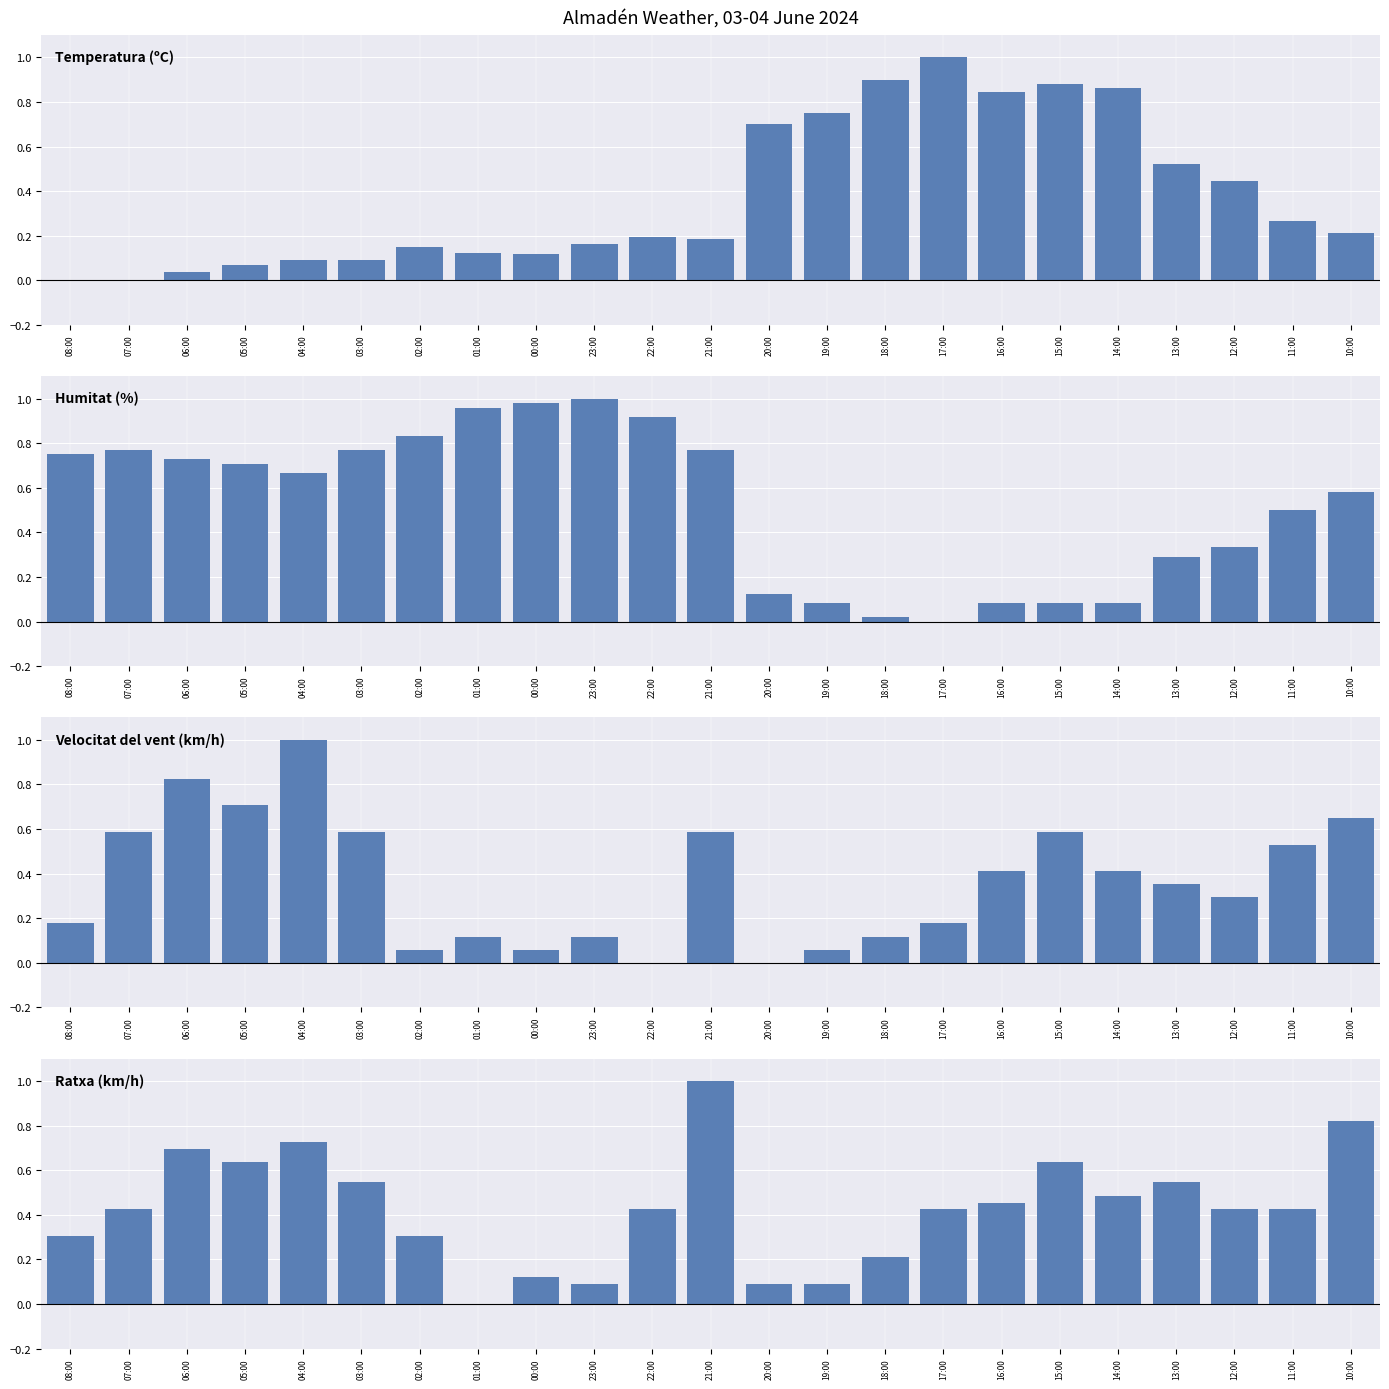

Where is Ratxa (km/h) nearest to the value 0?

01:00